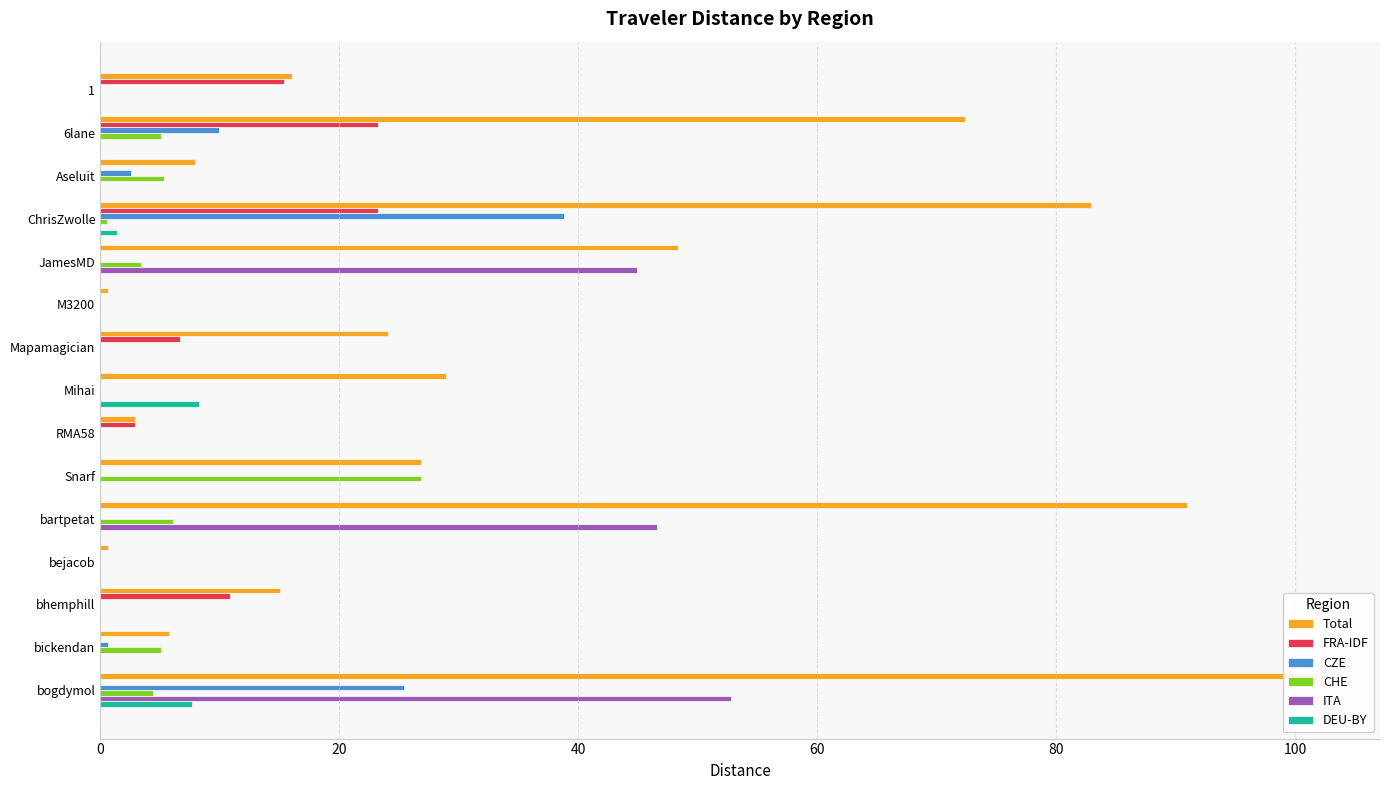

What is the highest value of the FRA-IDF series?

23.3